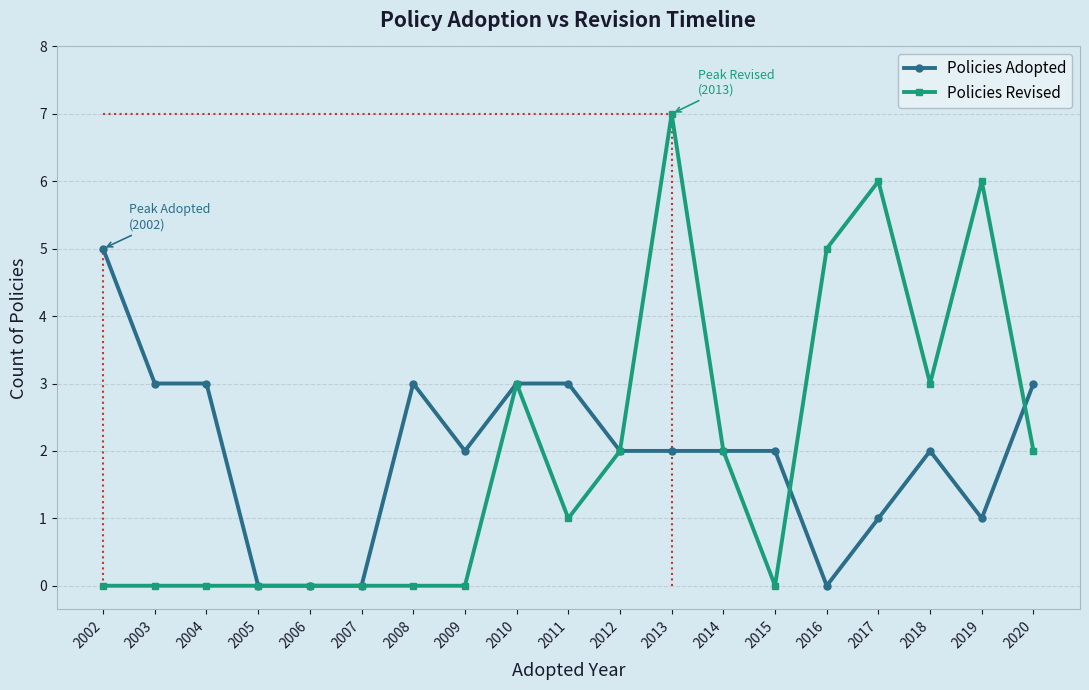

Which series has the largest total across all categories?

Policies Adopted